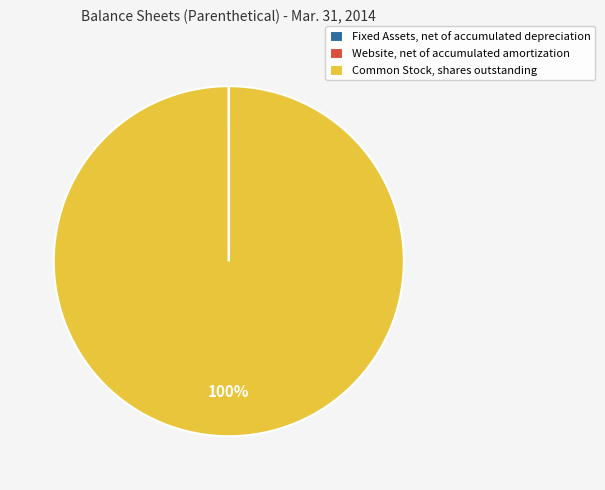

Which category has the biggest portion of the pie?

Common Stock, shares outstanding